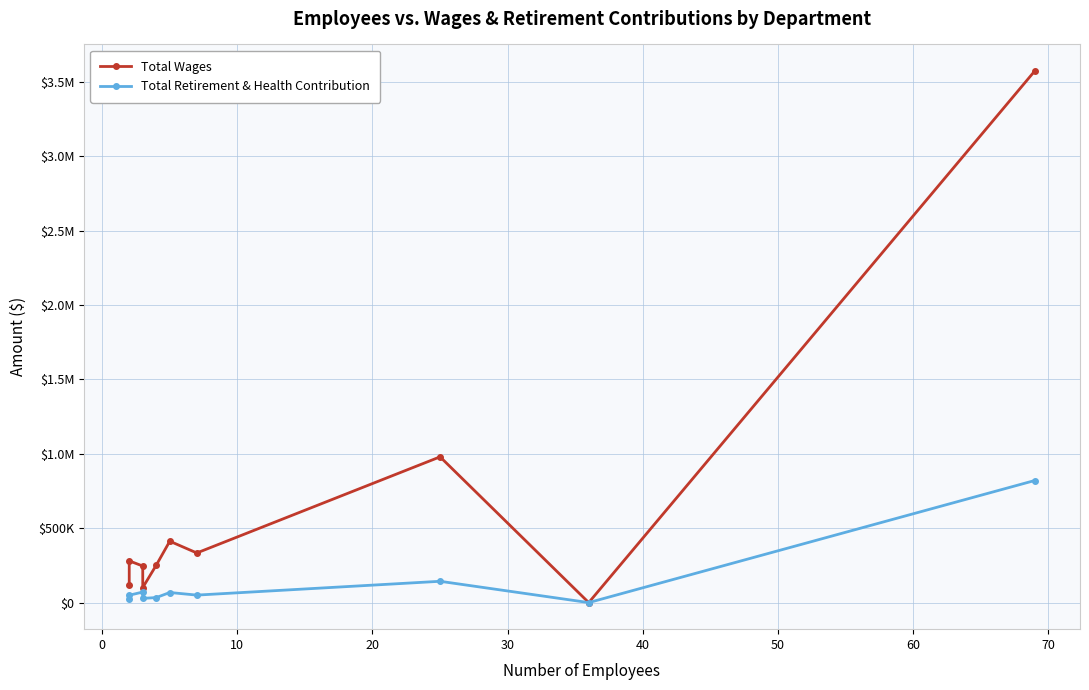

Count the number of data series in this chart.

2